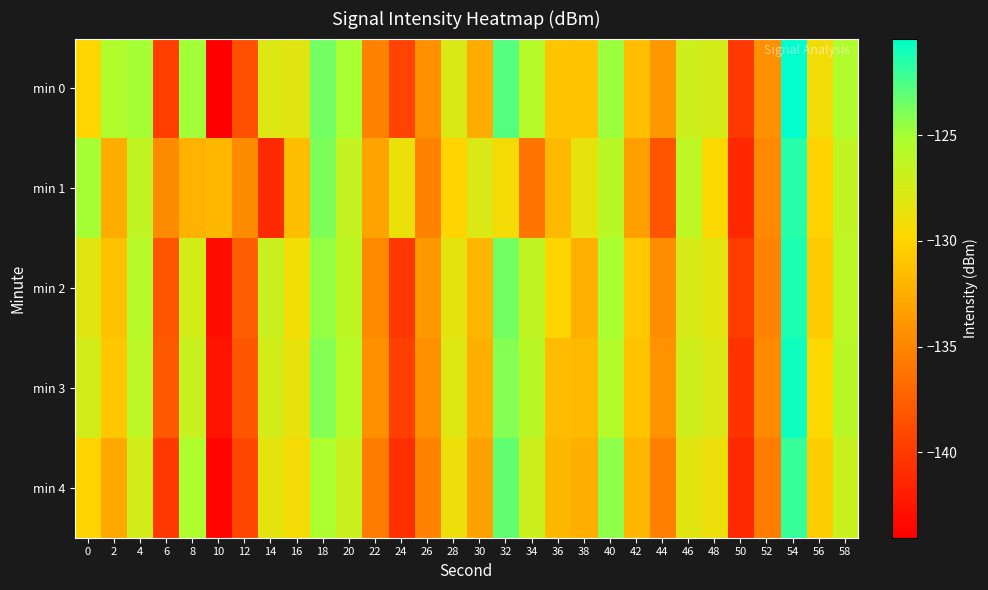

Which series has the widest spread of values?

min 0